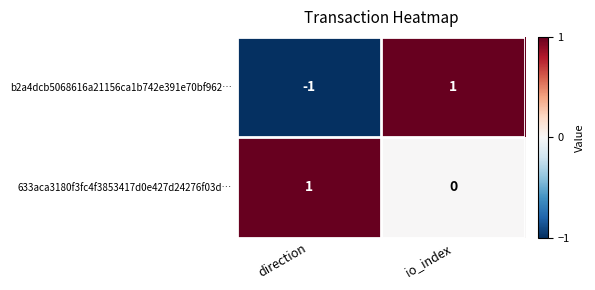

The 633aca3180f3fc4f3853417d0e427d24276f03d… series shows 0 at io_index. True or false?

True